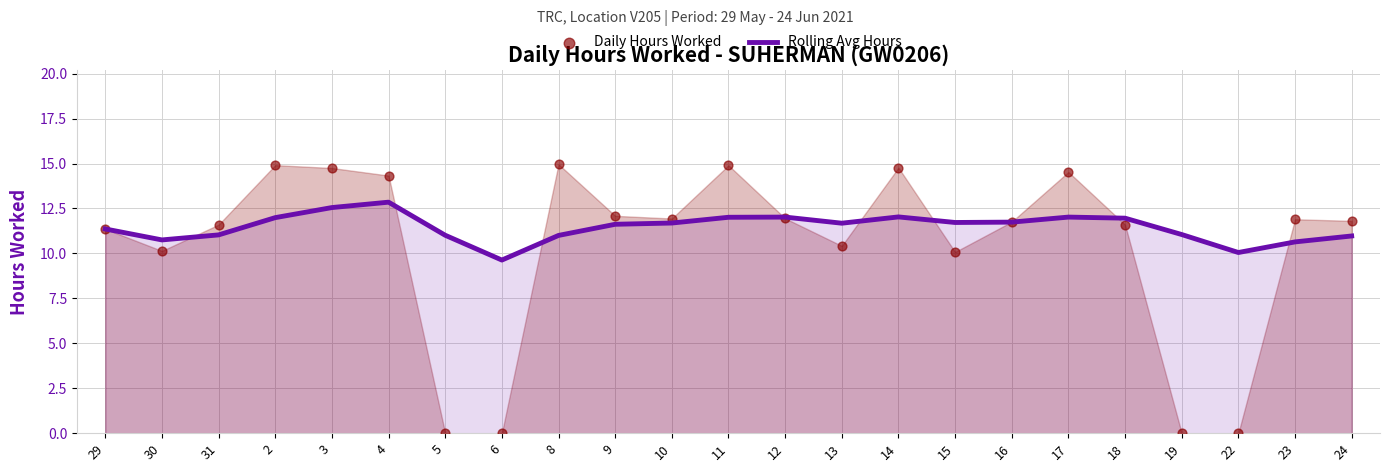

Is the value of Daily Hours Worked at 14 greater than the value of Rolling Avg Hours at 10?

Yes